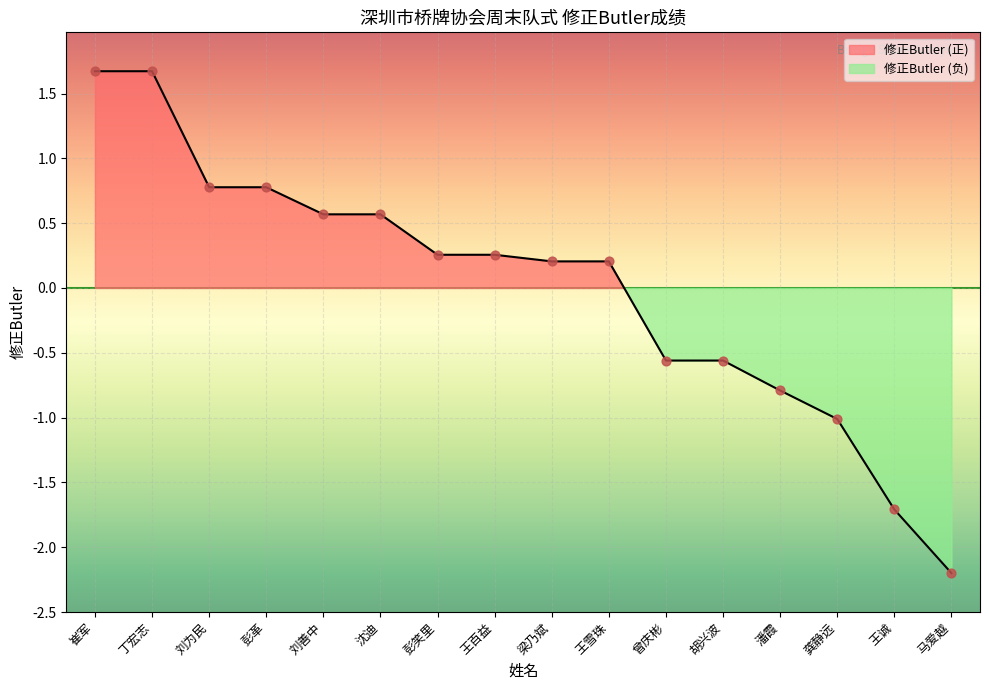

Approximately how many times larger is the value at 梁乃斌 compared to 崔军?

0.1